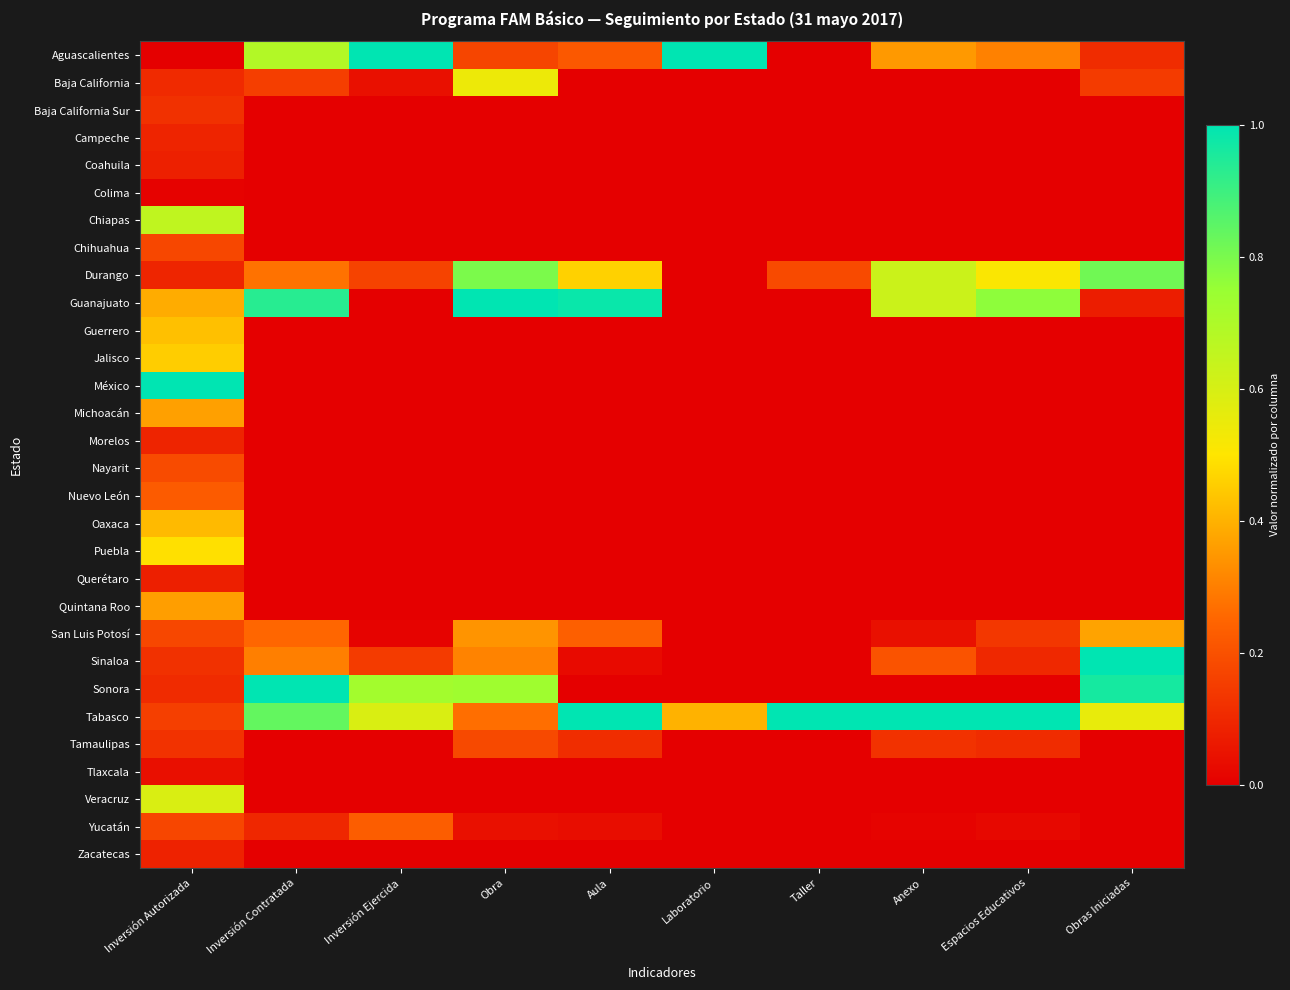

Which series changed the most between Aula and Laboratorio?

Guanajuato